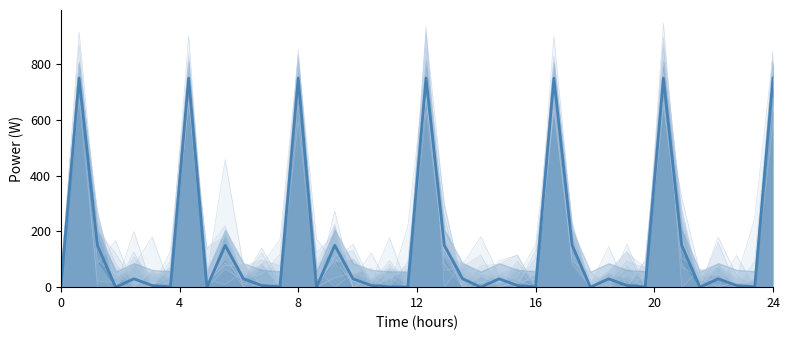

What is the average value of the Mean series?

160.1